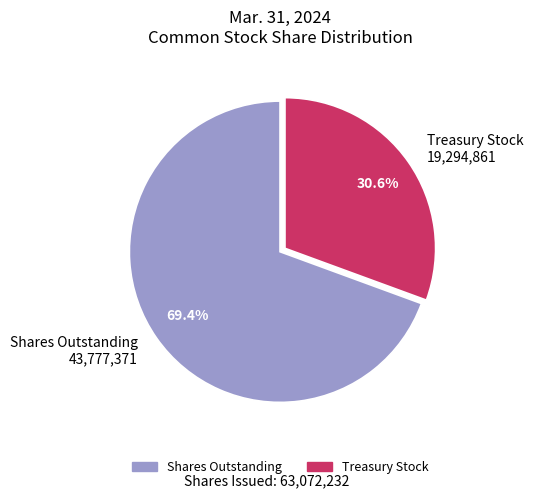

How many segments does this pie chart have?

2